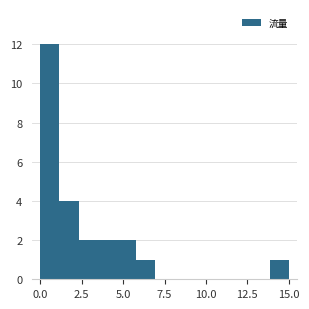

Around what value on the x-axis is the tallest bar? Give the approximate position of its centre, as read against the axis.

0.5